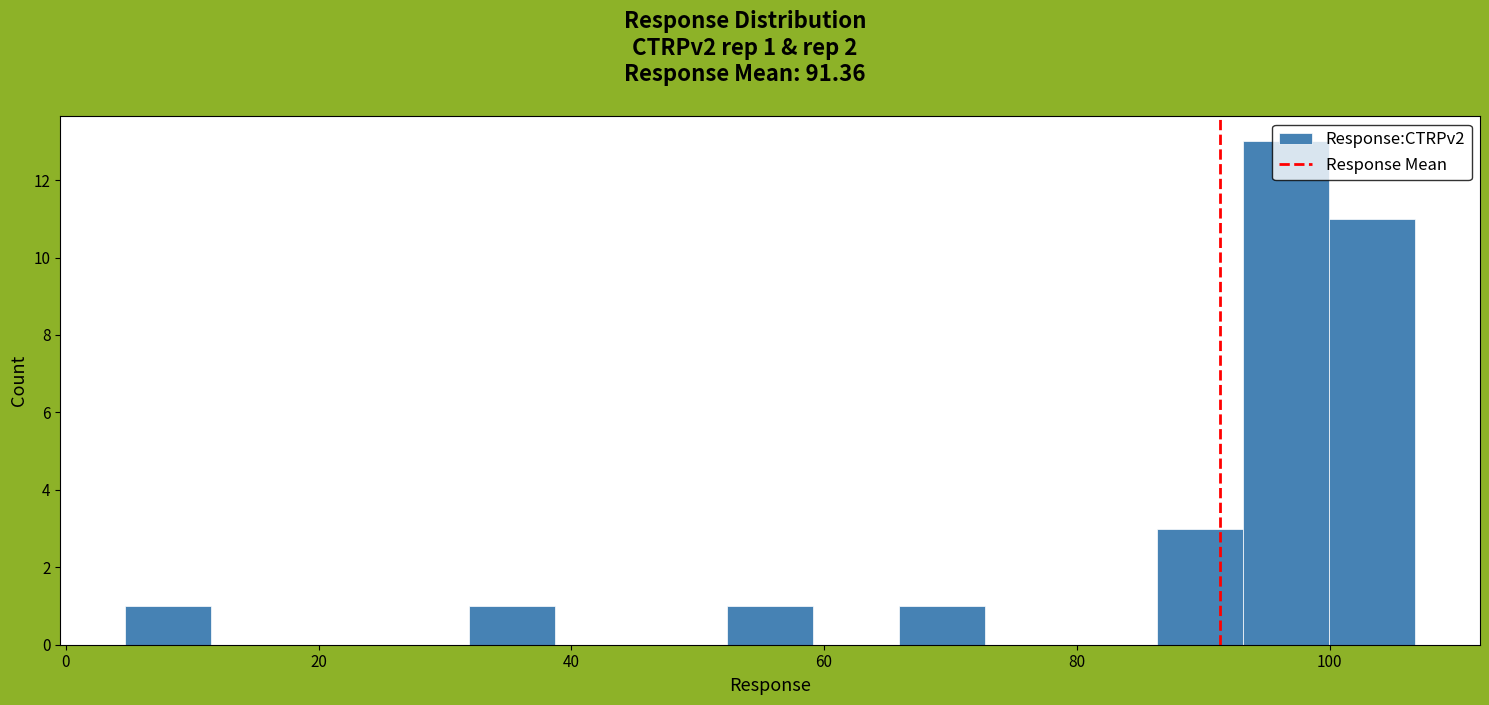

Read against the x-axis, roughly where is the centre of the tallest bar?

96